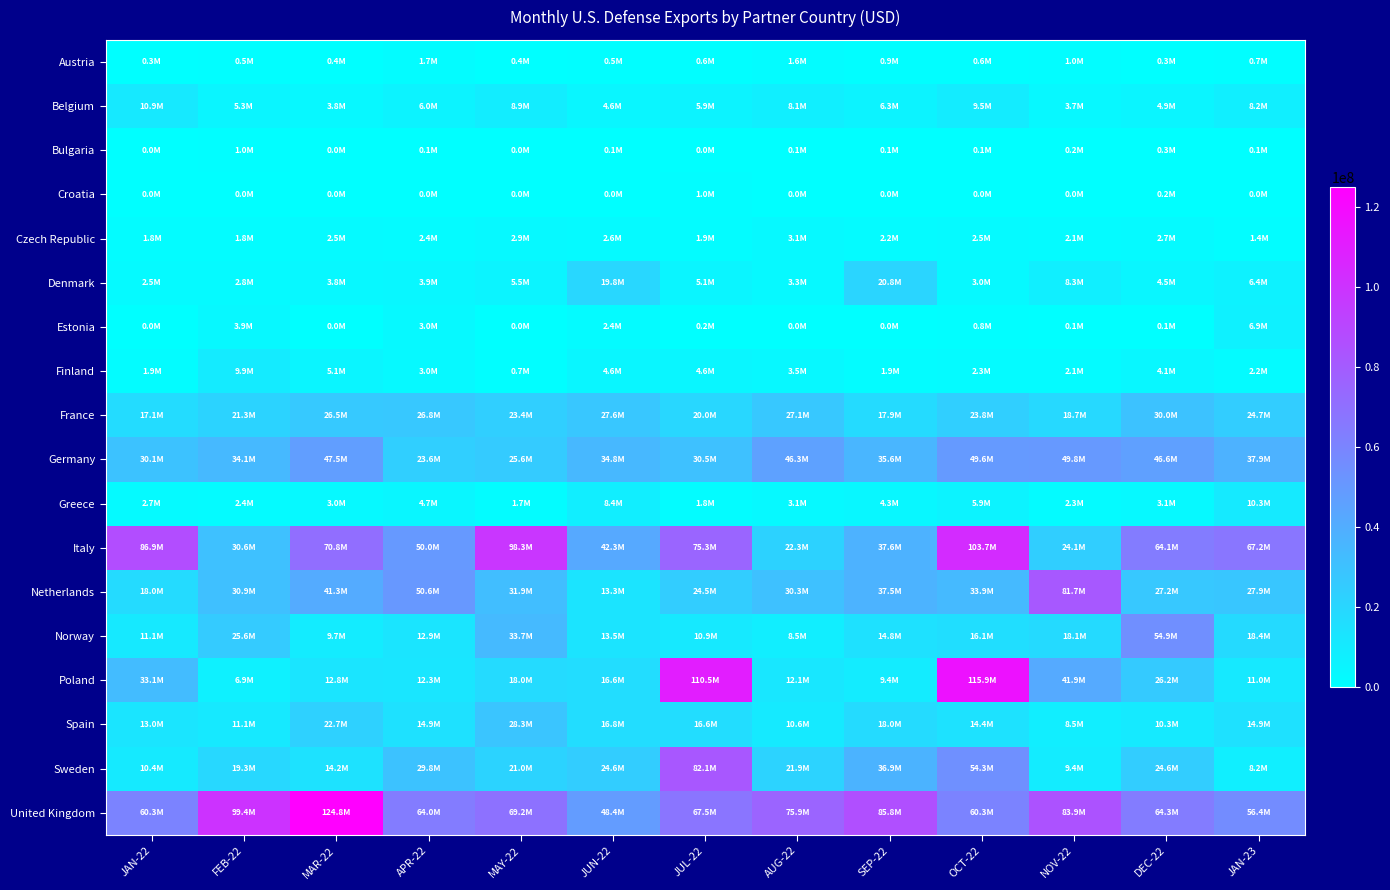

Reading left to right, extract all data points from this chart.

Austria: JAN-22=331106	FEB-22=490364	MAR-22=401216	APR-22=1738515	MAY-22=420763	JUN-22=514026	JUL-22=577241	AUG-22=1602958	SEP-22=887808	OCT-22=631626	NOV-22=1036712	DEC-22=271180	JAN-23=715898
Belgium: JAN-22=10922596	FEB-22=5284637	MAR-22=3830422	APR-22=5956874	MAY-22=8906634	JUN-22=4558489	JUL-22=5929057	AUG-22=8073465	SEP-22=6328757	OCT-22=9450996	NOV-22=3746132	DEC-22=4945805	JAN-23=8206364
Bulgaria: JAN-22=28000	FEB-22=962217	MAR-22=38083	APR-22=76880	MAY-22=41457	JUN-22=64659	JUL-22=27953	AUG-22=92434	SEP-22=74181	OCT-22=55550	NOV-22=155812	DEC-22=259095	JAN-23=112126
Croatia: JAN-22=0	FEB-22=0	MAR-22=0	APR-22=0	MAY-22=0	JUN-22=6885	JUL-22=1048285	AUG-22=5304	SEP-22=16150	OCT-22=0	NOV-22=0	DEC-22=239086	JAN-23=0
Czech Republic: JAN-22=1812429	FEB-22=1827721	MAR-22=2527800	APR-22=2386464	MAY-22=2931542	JUN-22=2553705	JUL-22=1918323	AUG-22=3117611	SEP-22=2154517	OCT-22=2476575	NOV-22=2068203	DEC-22=2682549	JAN-23=1388046
Denmark: JAN-22=2450905	FEB-22=2790768	MAR-22=3821138	APR-22=3912980	MAY-22=5479643	JUN-22=19796619	JUL-22=5109645	AUG-22=3278543	SEP-22=20816937	OCT-22=3015511	NOV-22=8254935	DEC-22=4487720	JAN-23=6383505
Estonia: JAN-22=10253	FEB-22=3880568	MAR-22=34546	APR-22=3012981	MAY-22=3595	JUN-22=2411690	JUL-22=217380	AUG-22=17185	SEP-22=5810	OCT-22=810288	NOV-22=131300	DEC-22=56509	JAN-23=6877252
Finland: JAN-22=1851509	FEB-22=9865222	MAR-22=5133211	APR-22=3034530	MAY-22=708922	JUN-22=4649346	JUL-22=4587084	AUG-22=3463790	SEP-22=1853204	OCT-22=2266418	NOV-22=2081711	DEC-22=4092748	JAN-23=2184919
France: JAN-22=17147912	FEB-22=21334110	MAR-22=26476468	APR-22=26821618	MAY-22=23416955	JUN-22=27597596	JUL-22=19975763	AUG-22=27057003	SEP-22=17910219	OCT-22=23771015	NOV-22=18715224	DEC-22=30030522	JAN-23=24720620
Germany: JAN-22=30067793	FEB-22=34129243	MAR-22=47486086	APR-22=23566859	MAY-22=25634433	JUN-22=34771492	JUL-22=30524792	AUG-22=46273534	SEP-22=35622625	OCT-22=49566461	NOV-22=49812769	DEC-22=46596737	JAN-23=37879333
Greece: JAN-22=2680983	FEB-22=2398943	MAR-22=3040656	APR-22=4651862	MAY-22=1677457	JUN-22=8420780	JUL-22=1757556	AUG-22=3142328	SEP-22=4324754	OCT-22=5946415	NOV-22=2324099	DEC-22=3099145	JAN-23=10337111
Italy: JAN-22=86858412	FEB-22=30586829	MAR-22=70761208	APR-22=49966366	MAY-22=98337522	JUN-22=42324952	JUL-22=75344846	AUG-22=22310620	SEP-22=37625427	OCT-22=103721240	NOV-22=24052508	DEC-22=64083414	JAN-23=67215860
Netherlands: JAN-22=18012597	FEB-22=30940559	MAR-22=41342403	APR-22=50597840	MAY-22=31910845	JUN-22=13295500	JUL-22=24511379	AUG-22=30307558	SEP-22=37510838	OCT-22=33869831	NOV-22=81689466	DEC-22=27239410	JAN-23=27907699
Norway: JAN-22=11065803	FEB-22=25585831	MAR-22=9702504	APR-22=12900951	MAY-22=33691739	JUN-22=13508876	JUL-22=10947286	AUG-22=8457272	SEP-22=14825305	OCT-22=16094504	NOV-22=18127702	DEC-22=54884120	JAN-23=18377424
Poland: JAN-22=33085286	FEB-22=6908476	MAR-22=12808445	APR-22=12303948	MAY-22=17973453	JUN-22=16640305	JUL-22=110496010	AUG-22=12073404	SEP-22=9410689	OCT-22=115917592	NOV-22=41864499	DEC-22=26221531	JAN-23=10998981
Spain: JAN-22=12956186	FEB-22=11145697	MAR-22=22659628	APR-22=14896667	MAY-22=28284491	JUN-22=16768572	JUL-22=16630757	AUG-22=10593388	SEP-22=17973275	OCT-22=14412188	NOV-22=8481221	DEC-22=10338097	JAN-23=14891249
Sweden: JAN-22=10369440	FEB-22=19324091	MAR-22=14238106	APR-22=29771074	MAY-22=20959440	JUN-22=24604337	JUL-22=82060350	AUG-22=21872537	SEP-22=36917644	OCT-22=54256827	NOV-22=9428322	DEC-22=24564202	JAN-23=8207259
United Kingdom: JAN-22=60303496	FEB-22=99419783	MAR-22=124753284	APR-22=64018339	MAY-22=69169540	JUN-22=48371974	JUL-22=67490658	AUG-22=75851972	SEP-22=85822491	OCT-22=60265989	NOV-22=83908642	DEC-22=64271872	JAN-23=56389455